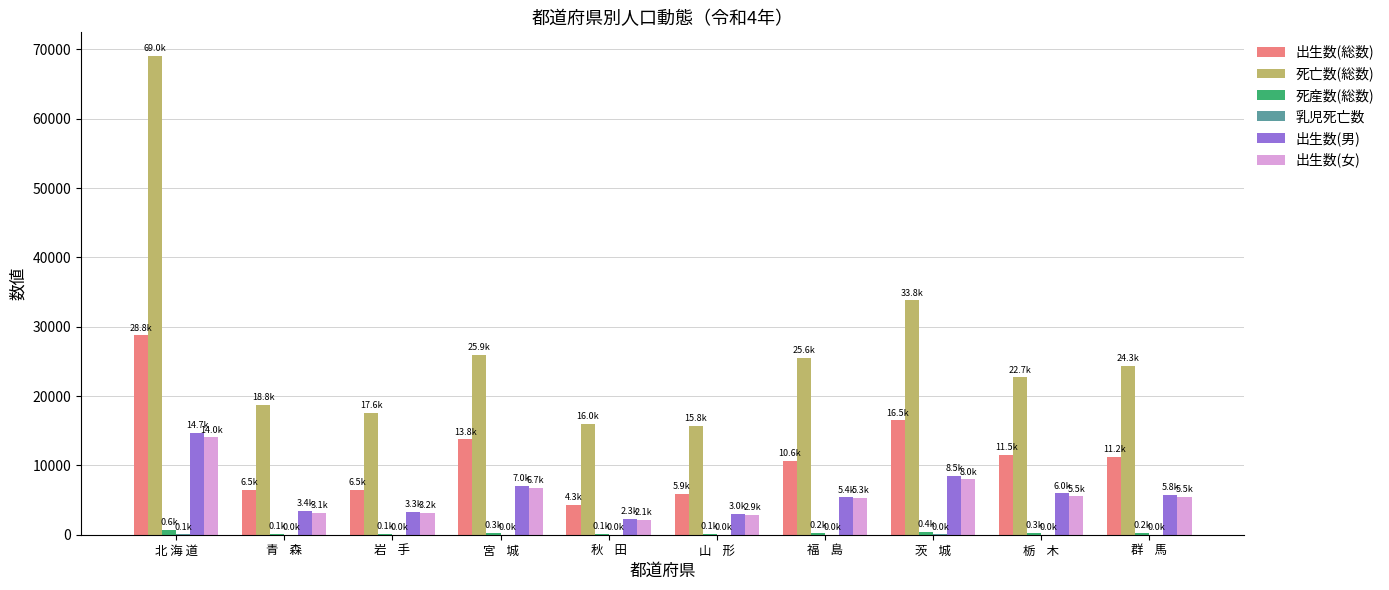

Which series has the largest total across all categories?

死亡数(総数)